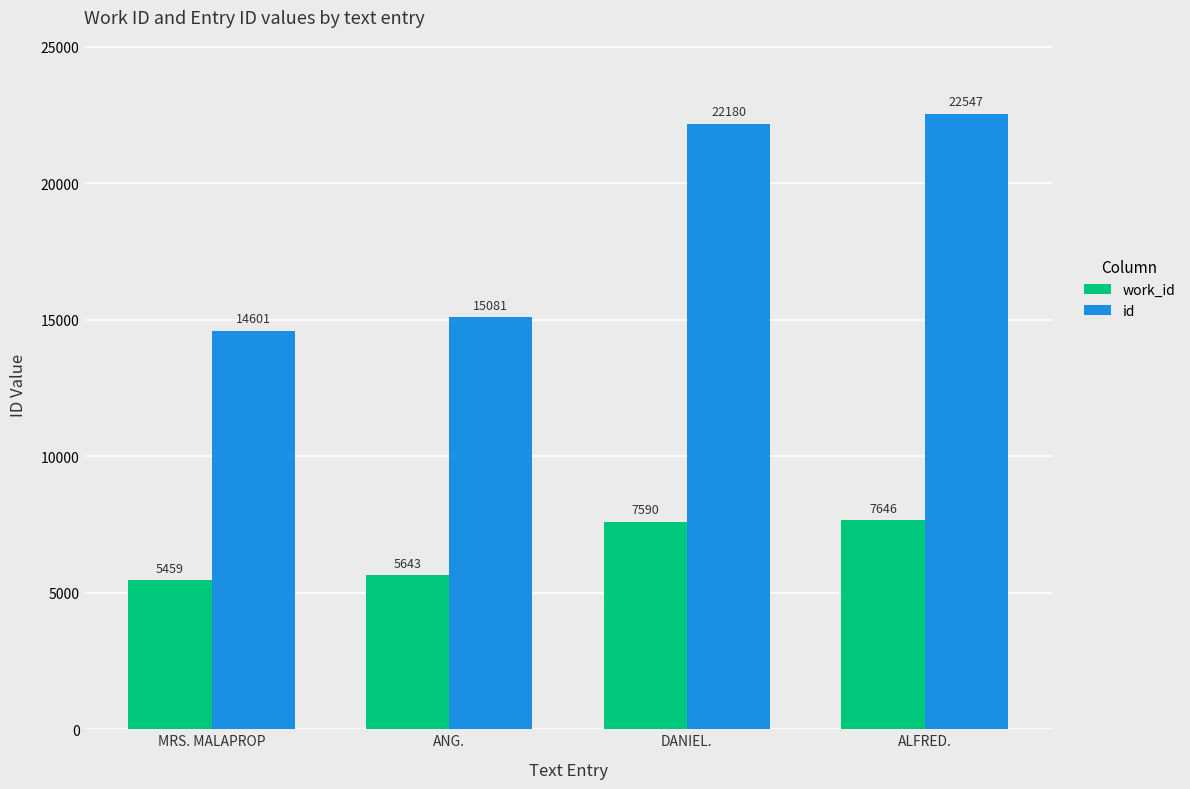

Are the bars grouped side by side (vs. stacked)?

Yes